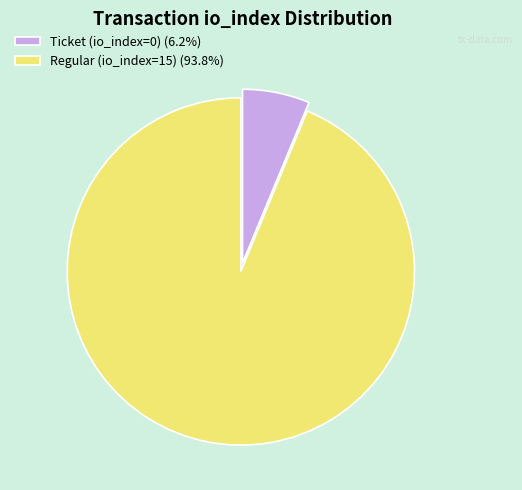

Is the sum of Regular (io_index=15) (93.8%) and Ticket (io_index=0) (6.2%) greater than half?

Yes